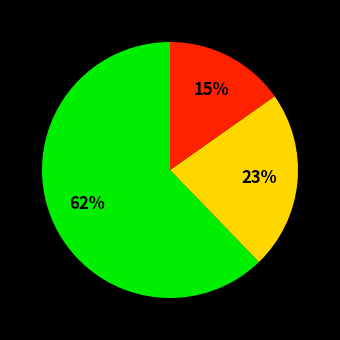

To the nearest percent, what is the average slice percentage?

33%